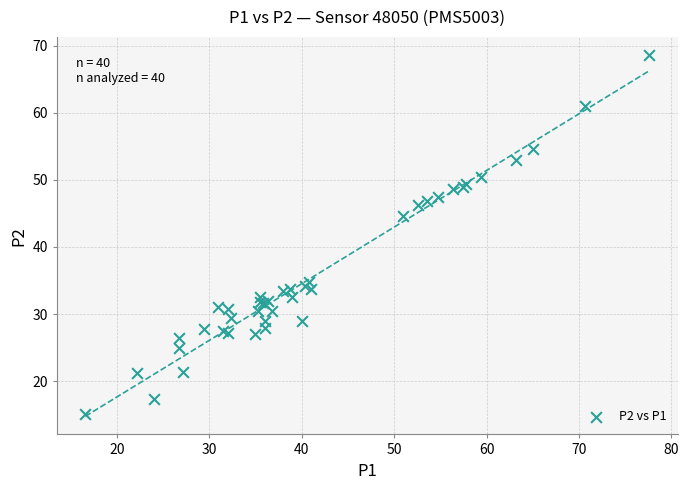

What Y value in the scatter plot is closest to 41?

44.6